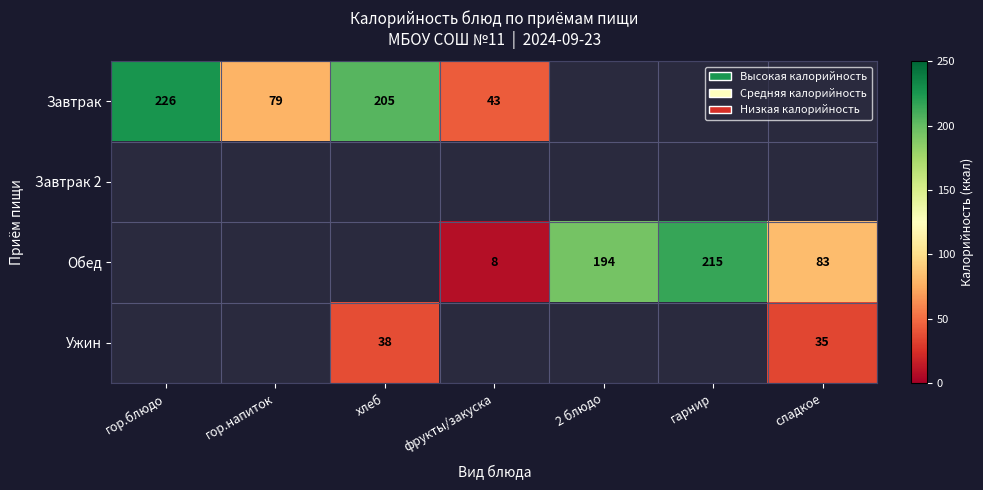

At how many categories does at least one series exceed 18?

7